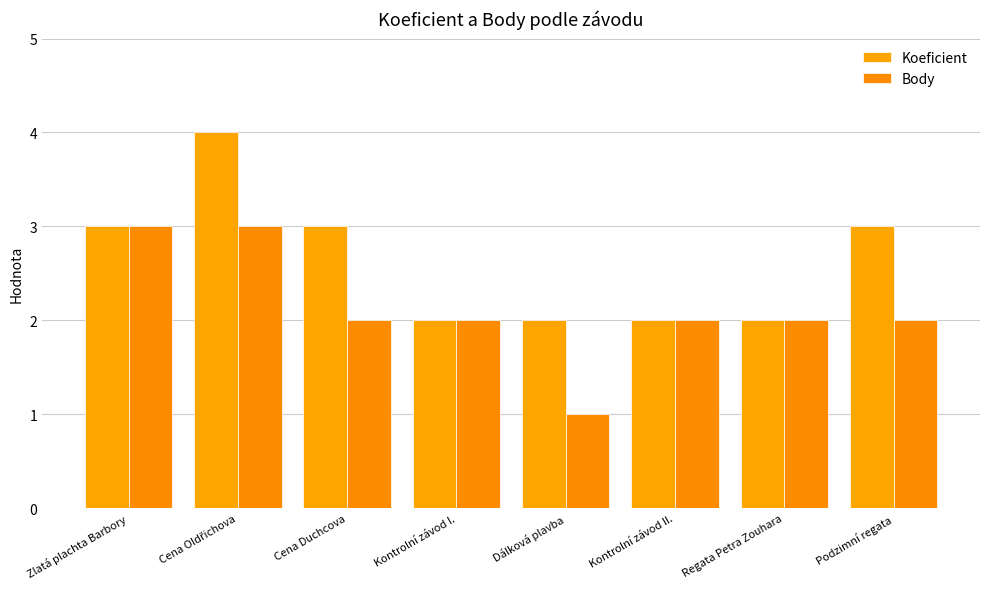

Are the bars horizontal?

No